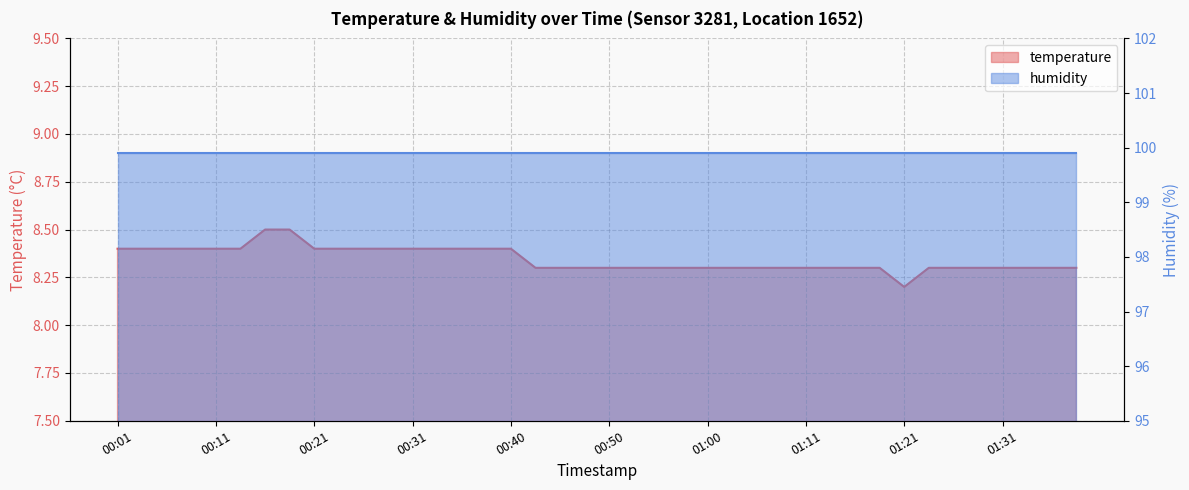

What is the change in value from 00:04 to 01:38?

-0.1